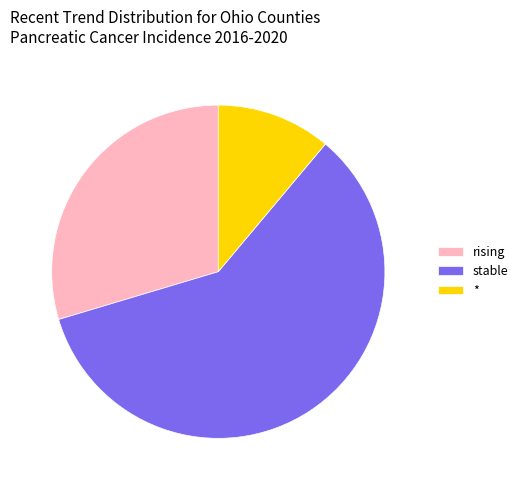

Do stable and rising together represent more than half of the pie?

Yes